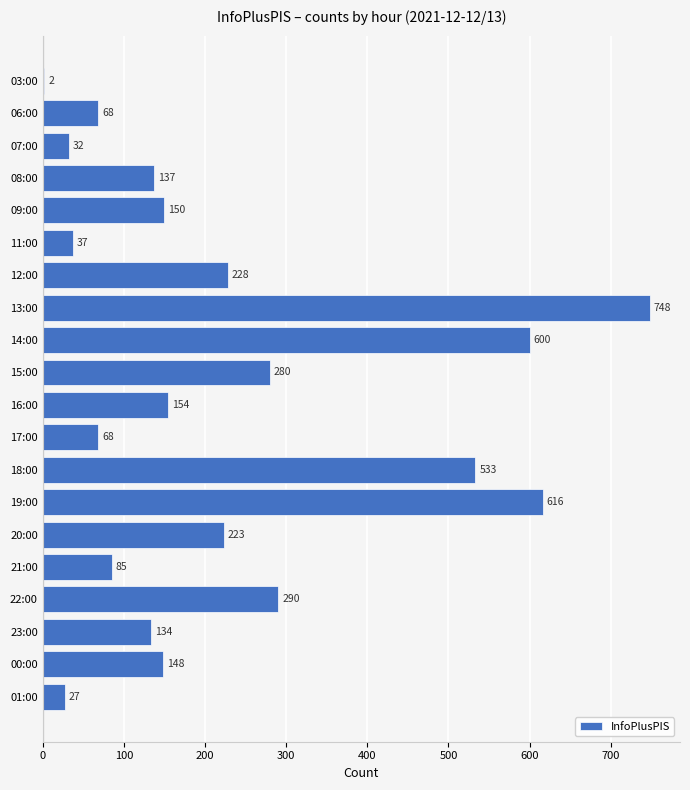

What is the sum of all values?

4560